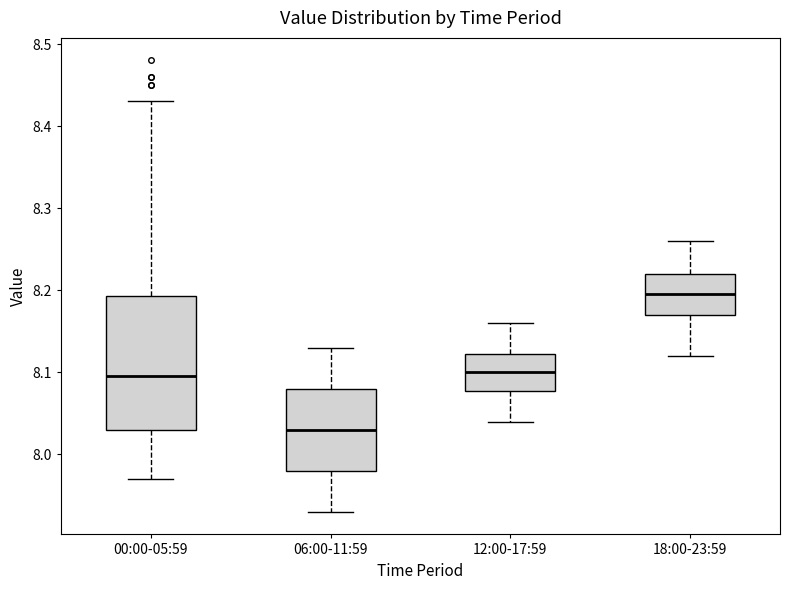

Which box's median line is the highest?

18:00-23:59